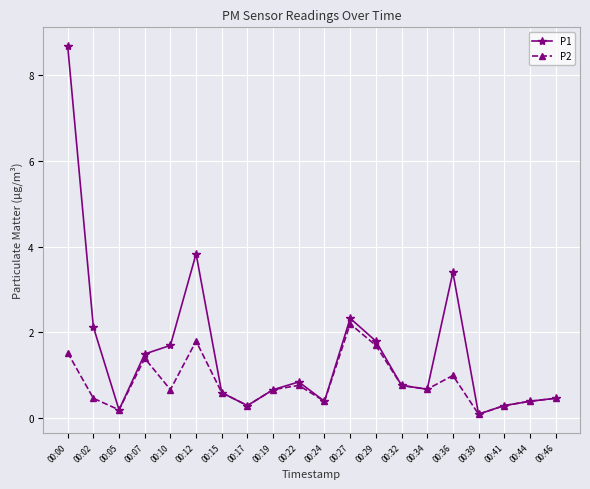

The P2 series shows 1.8 at 00:12. True or false?

True